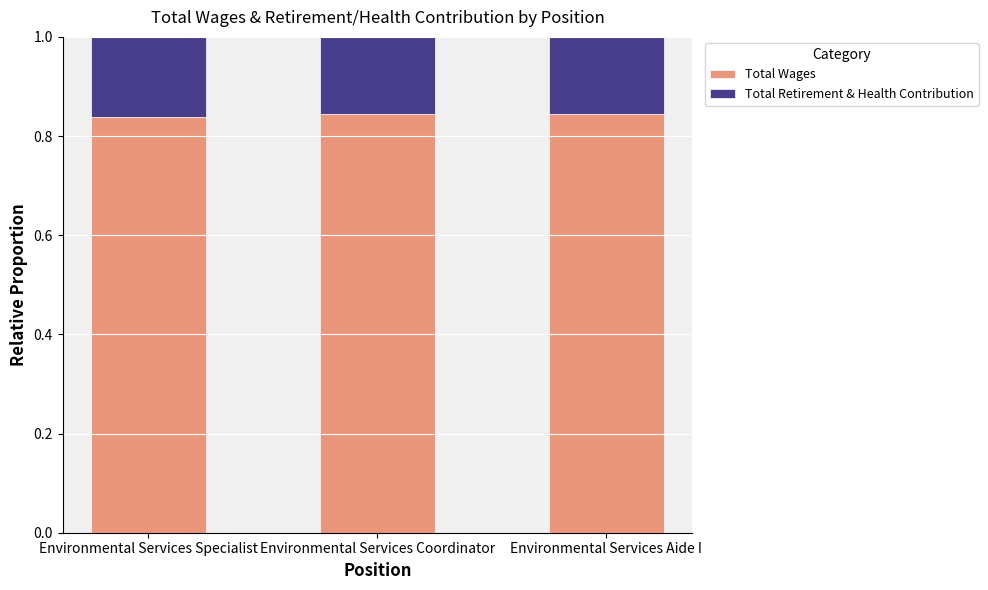

What is the total value across all series at Environmental Services Coordinator?

1.0